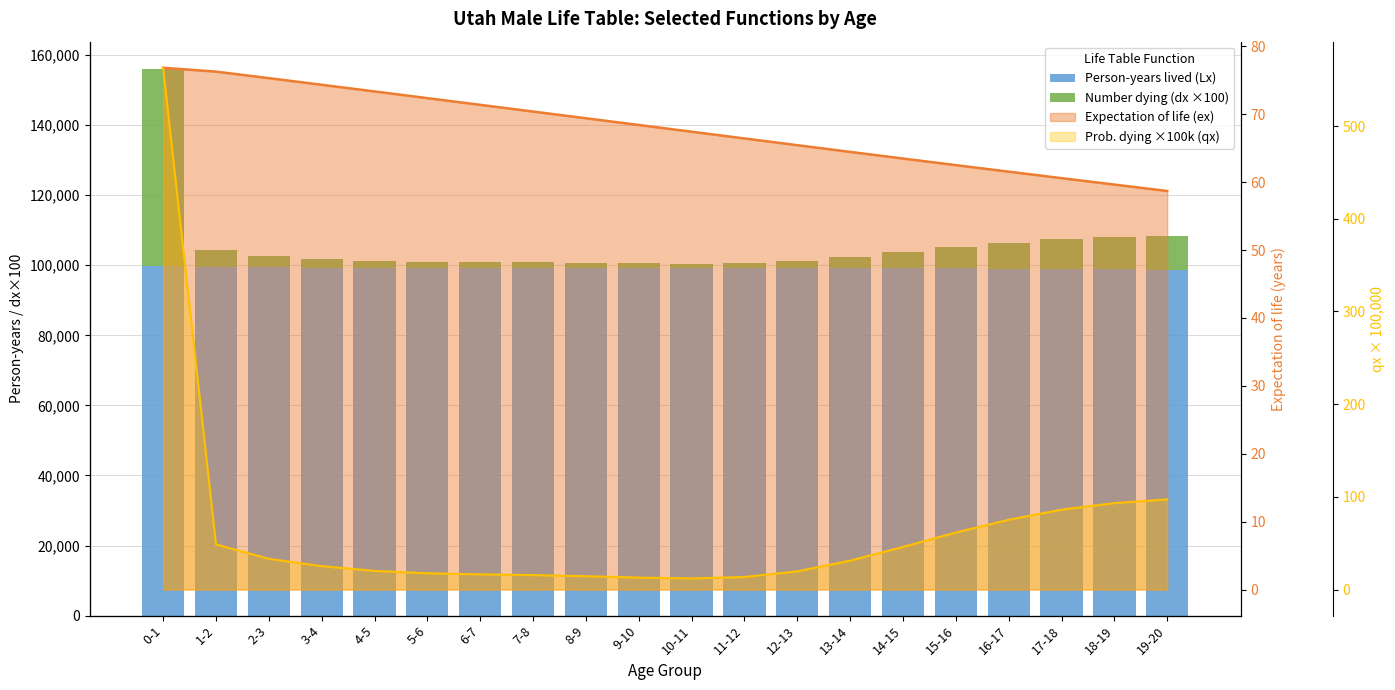

Which series changed the most between 2-3 and 17-18?

Number dying (dx ×100)